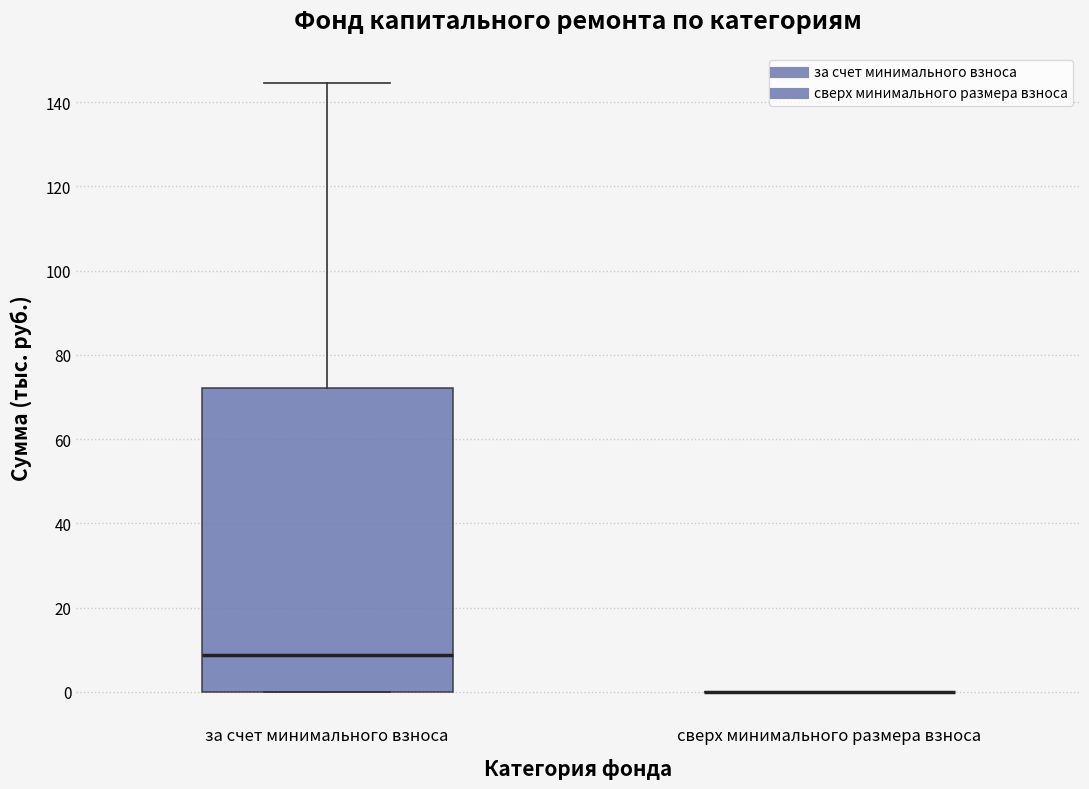

Reading left to right, read every box against the y-axis: the position of its median line, the range the box covers, and the ends of its whiskers. The values are not printed on the chart, so give them approximately, as read against the axis.

за счет минимального взноса: median 8, box 0 to 72, whiskers 0 to 144
сверх минимального размера взноса: box collapsed to a line at 0, whiskers 0 to 0